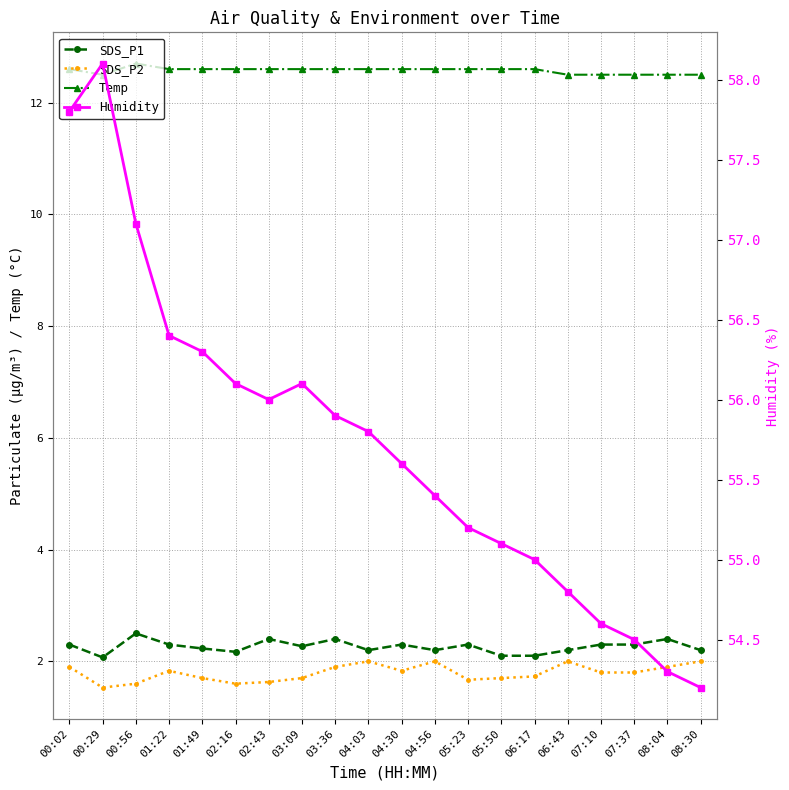

Is this an area chart (filled region under the line)?

No